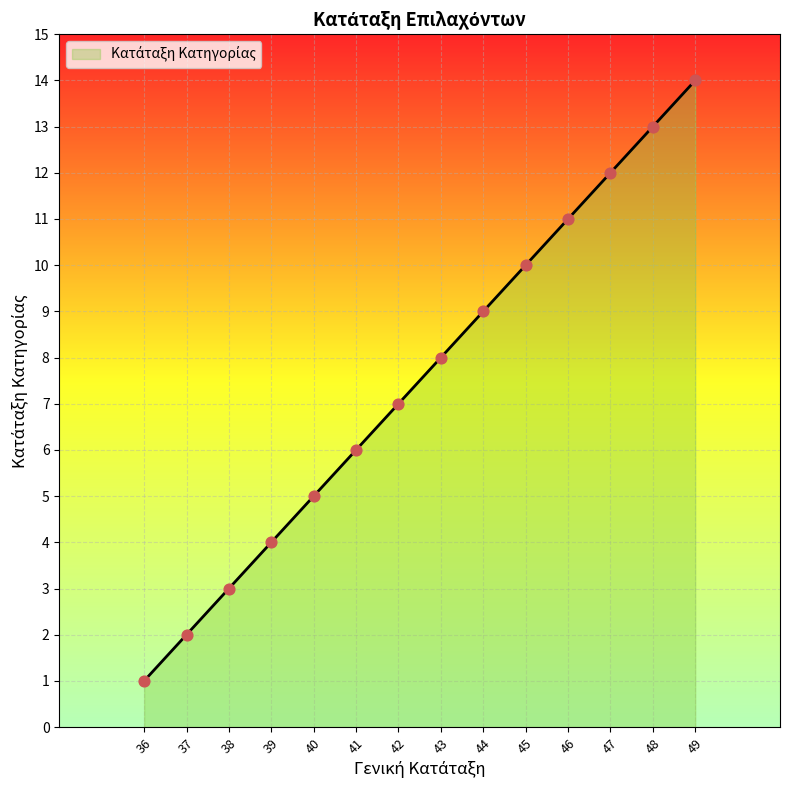

Approximately how many times larger is the value at 42 compared to 49?

0.5